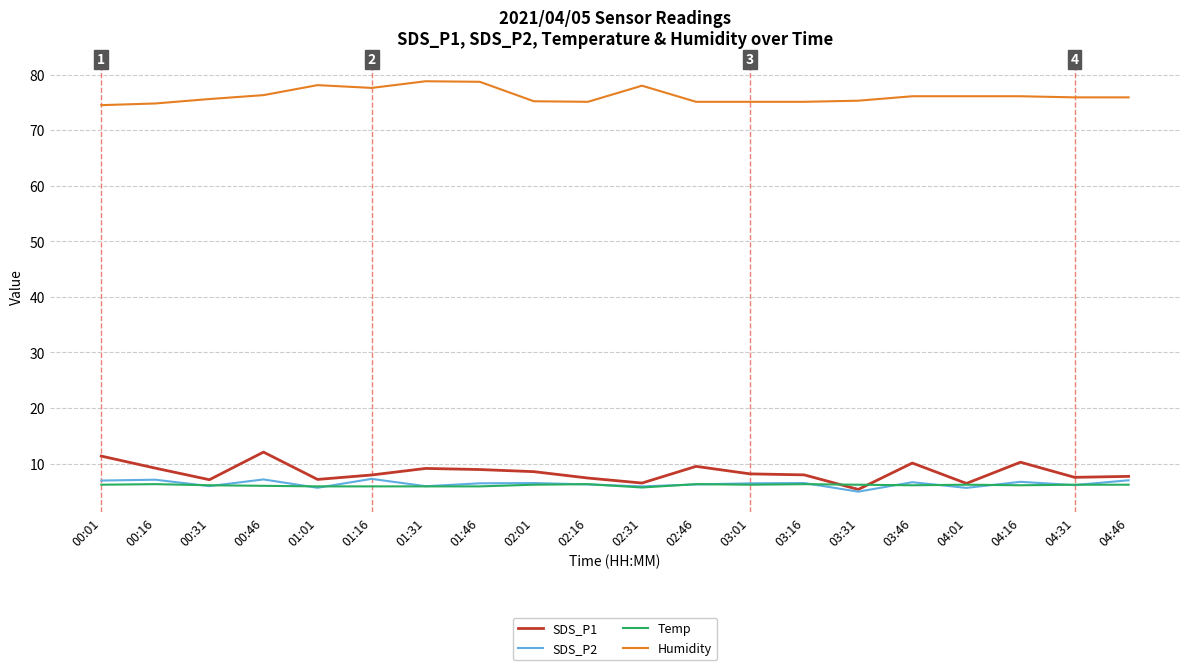

At how many categories does at least one series exceed 14?

20